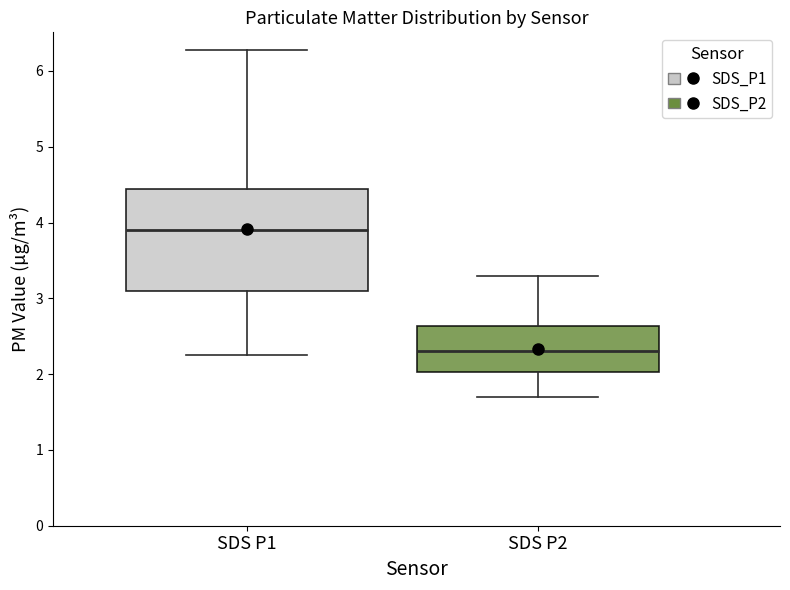

Reading left to right, read every box against the y-axis: the position of its median line, the range the box covers, and the ends of its whiskers. The values are not printed on the chart, so give them approximately, as read against the axis.

SDS P1: median 3.9, box 3.1 to 4.4, whiskers 2.3 to 6.3
SDS P2: median 2.3, box 2.0 to 2.6, whiskers 1.7 to 3.3